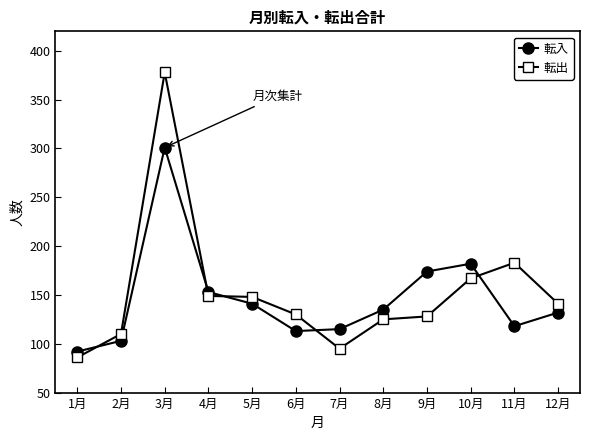

Rank the series by their average value, from highest to lowest.

転出, 転入